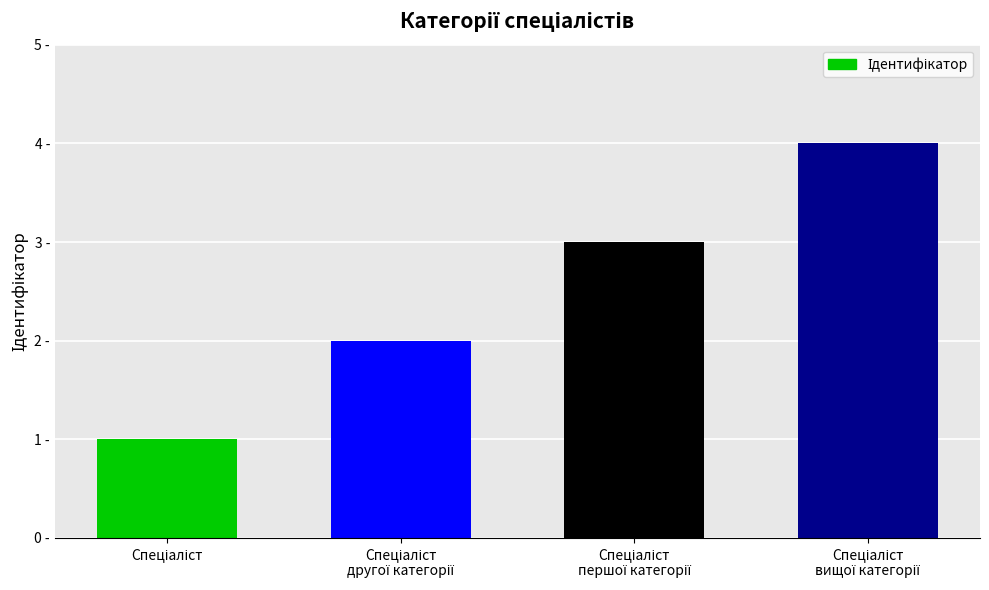

What is the label of the 2nd bar from the right?

Спеціаліст
першої категорії